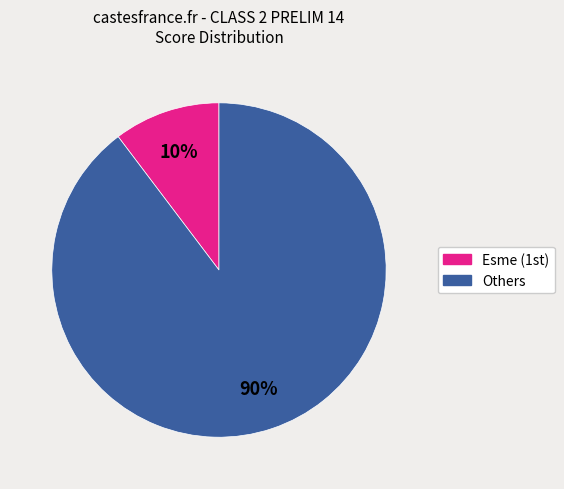

To the nearest percent, what is the average slice percentage?

50%